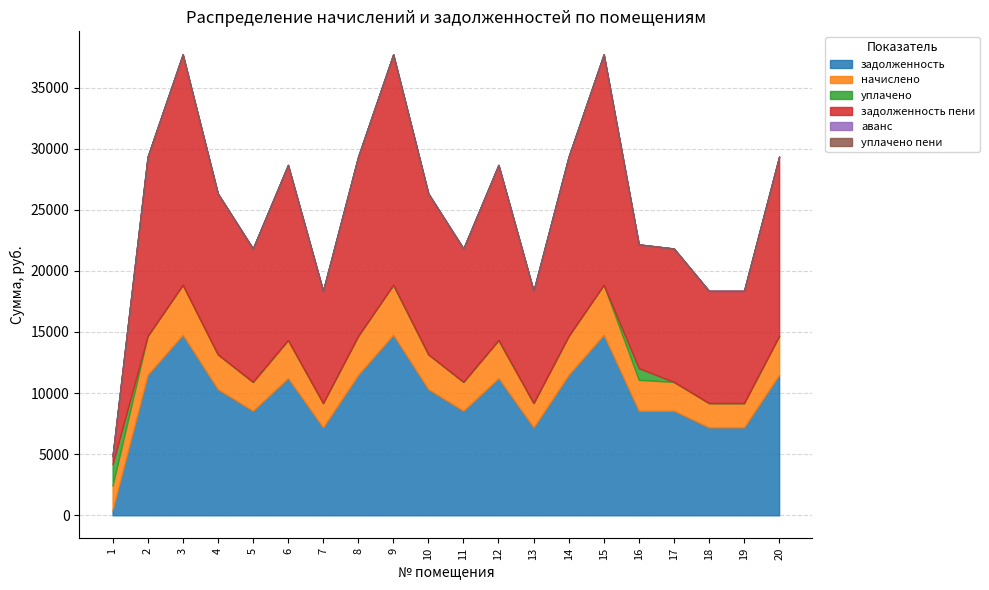

What is the sum of the начислено values at 2 and 20?

6337.4